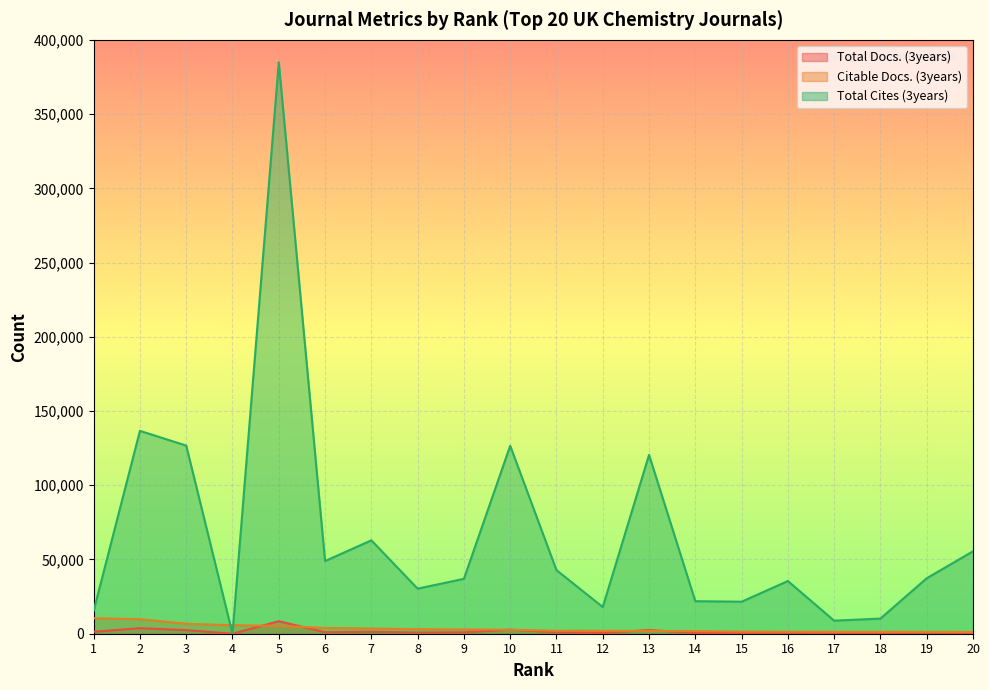

Which category has the lowest value across all series?

4